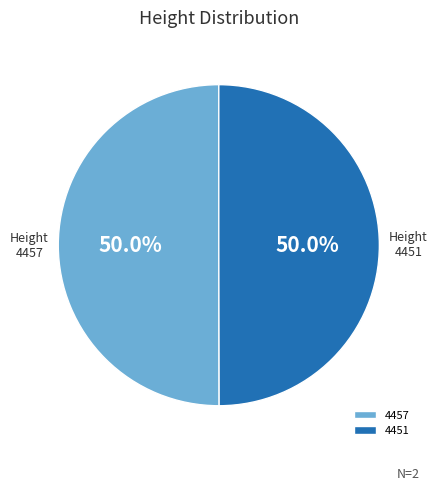

What percentage is the 4457 slice, to the nearest percent?

50%